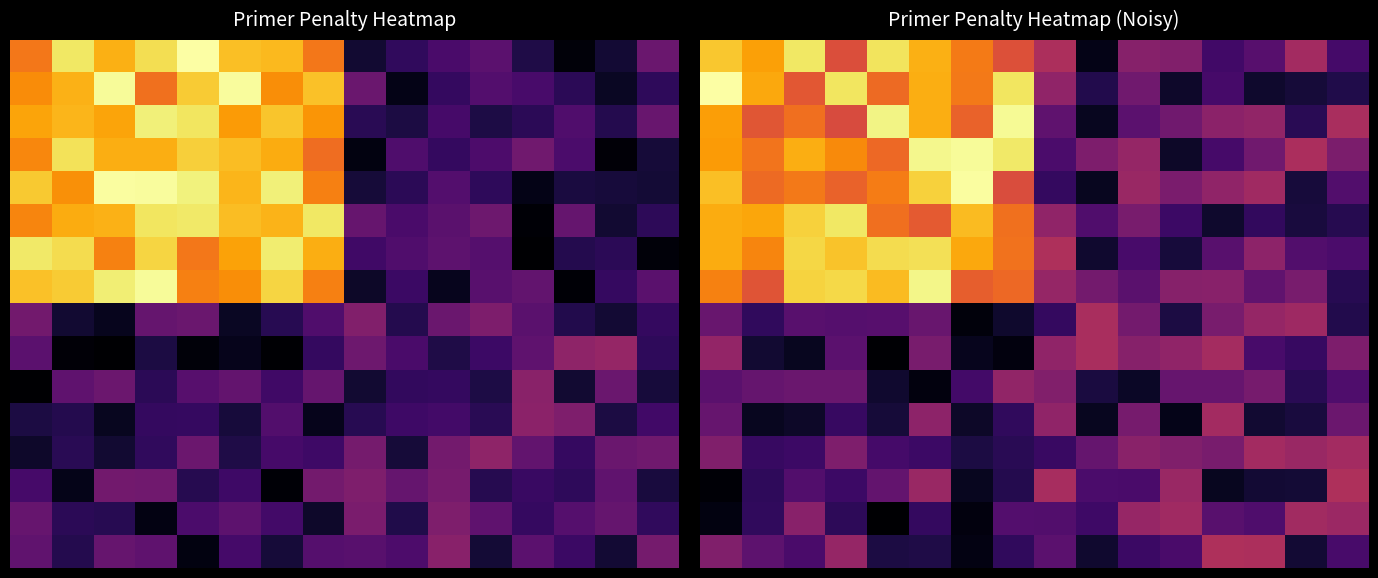

What is the spread (max minus min) of values at 5?

0.4